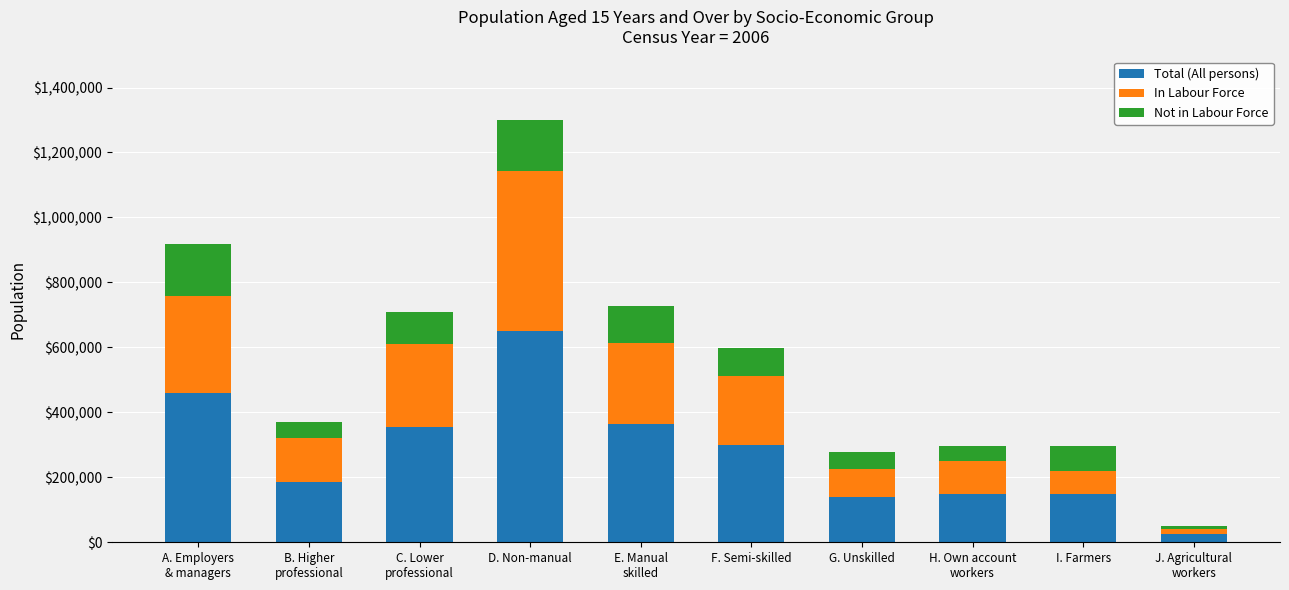

At which category is the sum across all series the highest?

D. Non-manual